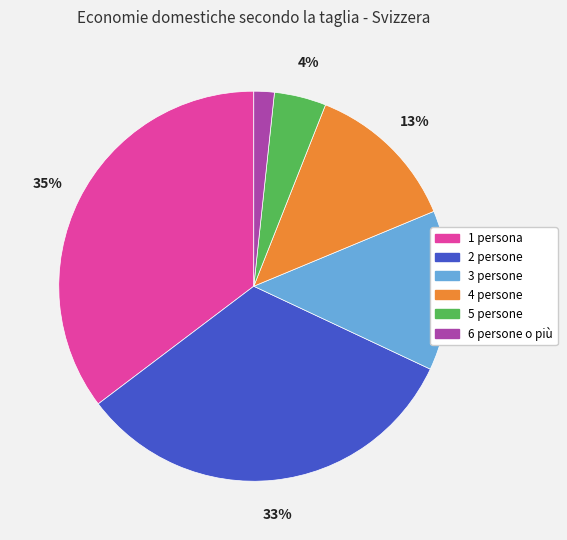

What is the smallest slice in the pie chart?

6 persone o più